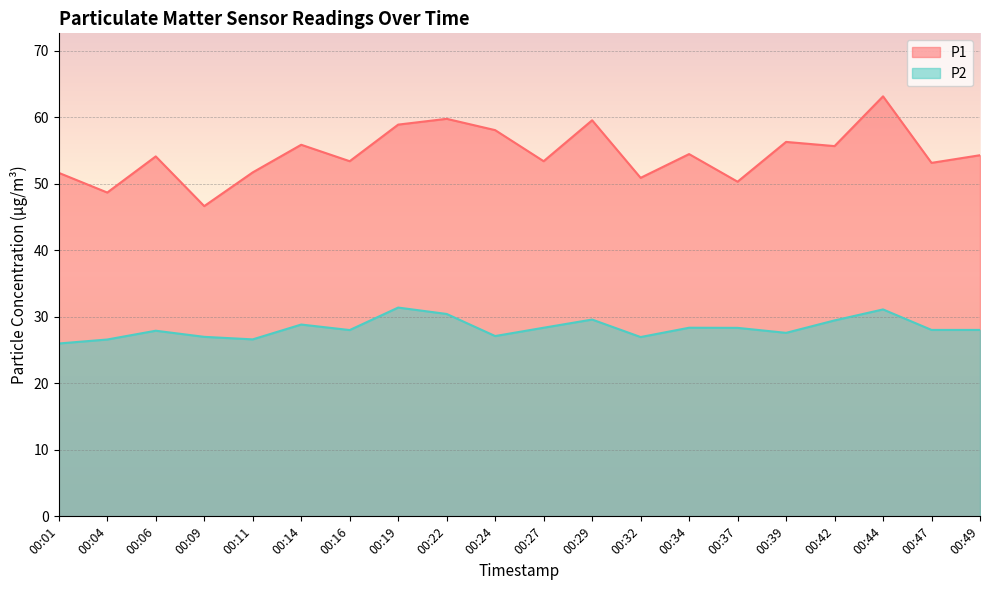

True or false: P1 and P2 cross at least once.

False